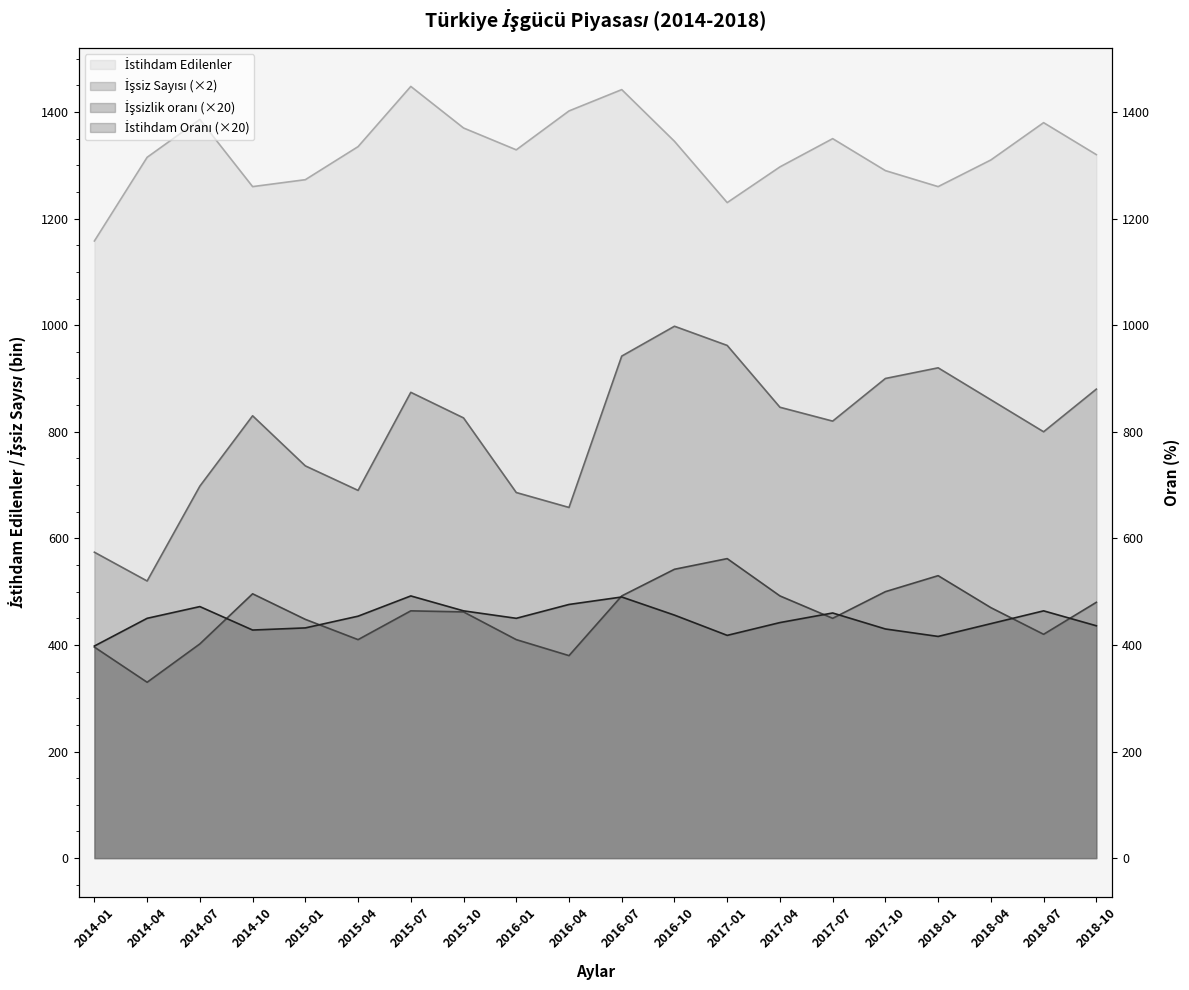

What is the difference between the maximum and second lowest values in the İşsiz Sayısı series?

424